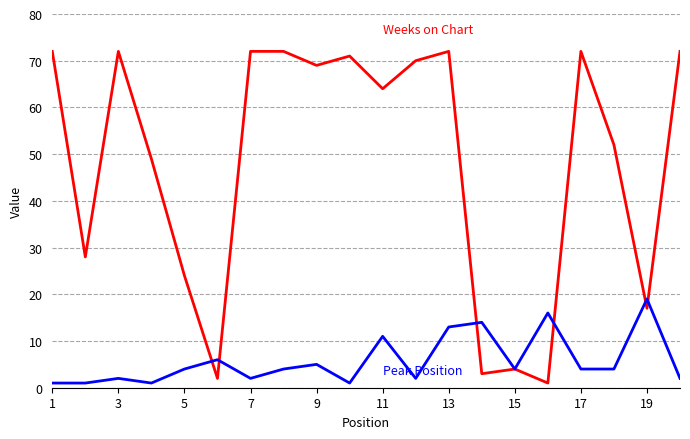

How many lines are shown in the chart?

2